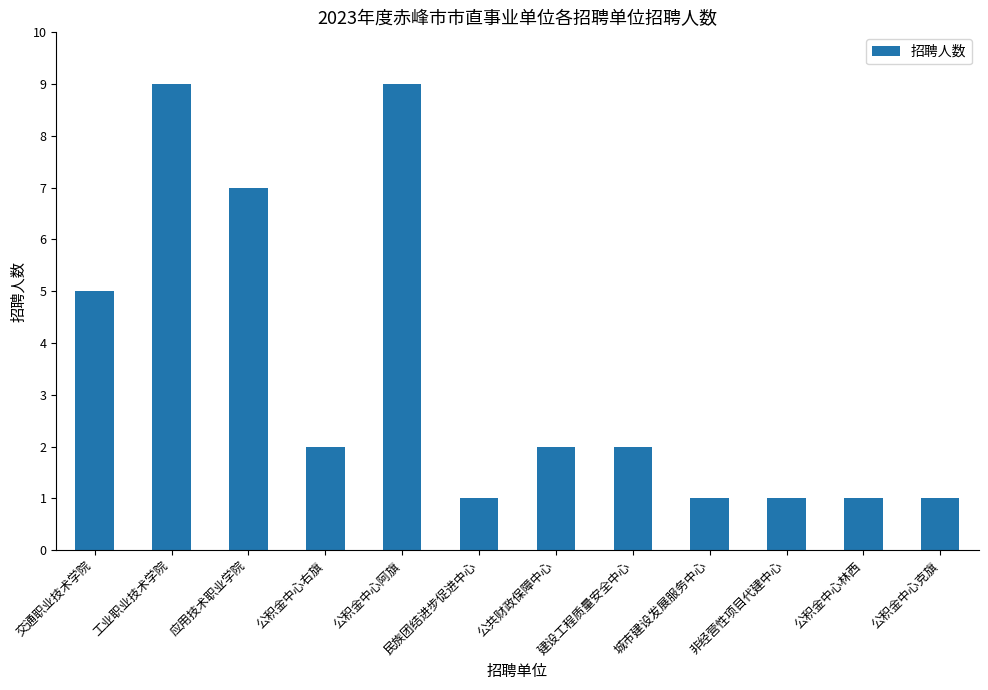

What is the change in value from 公积金中心阿旗 to 建设工程质量安全中心?

-7